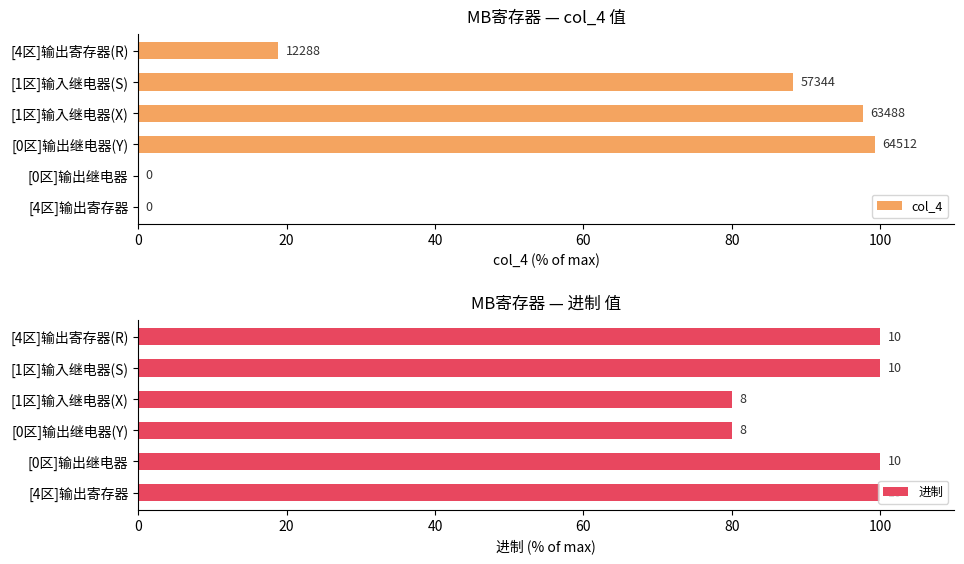

Which has a higher value, [4区]输出寄存器 or [4区]输出寄存器(R)?

[4区]输出寄存器(R)